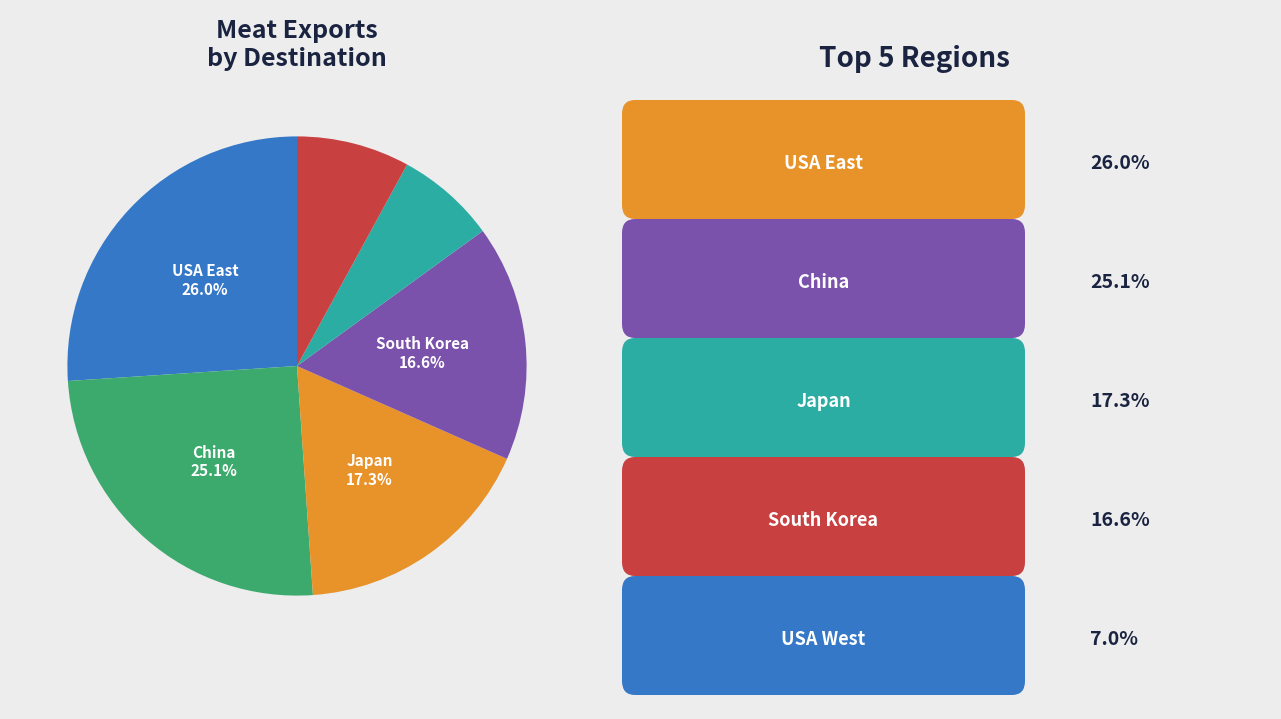

Is there any slice that represents more than half of the pie?

No